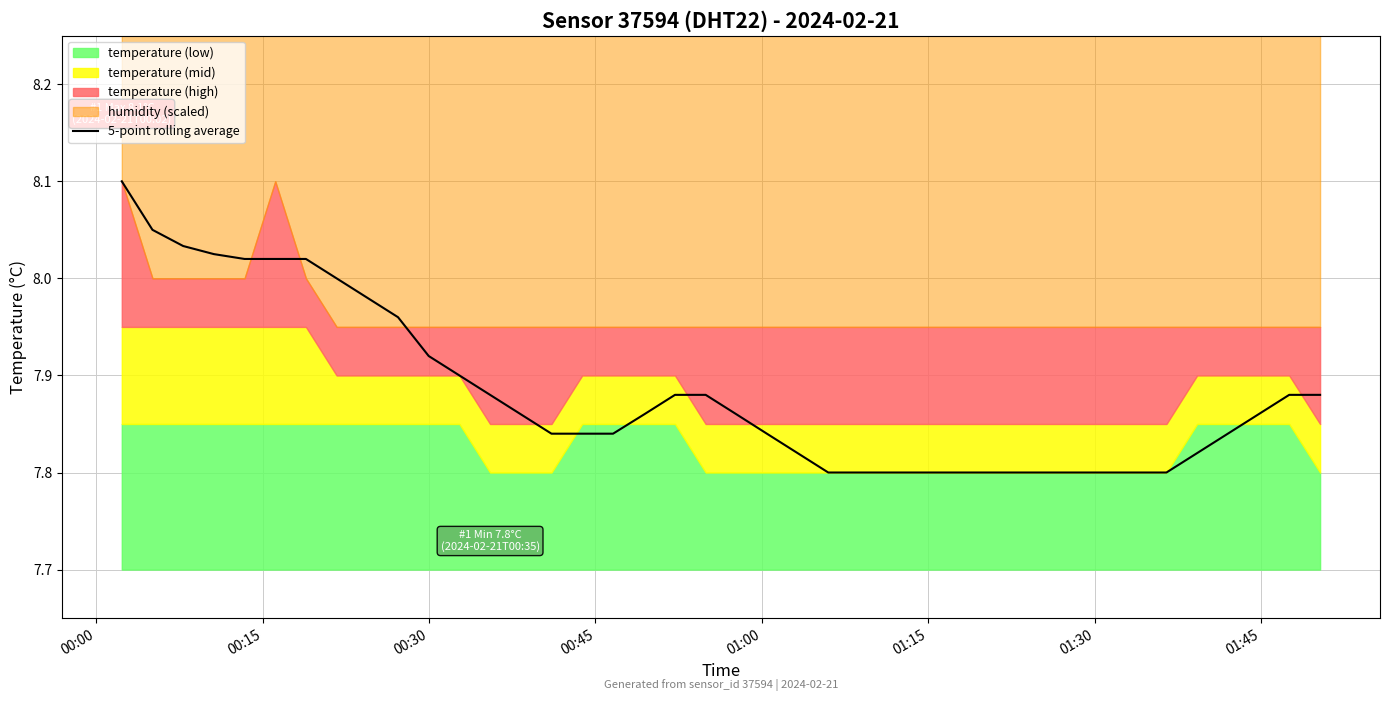

What is the label of the 5th point from the left?

01:00